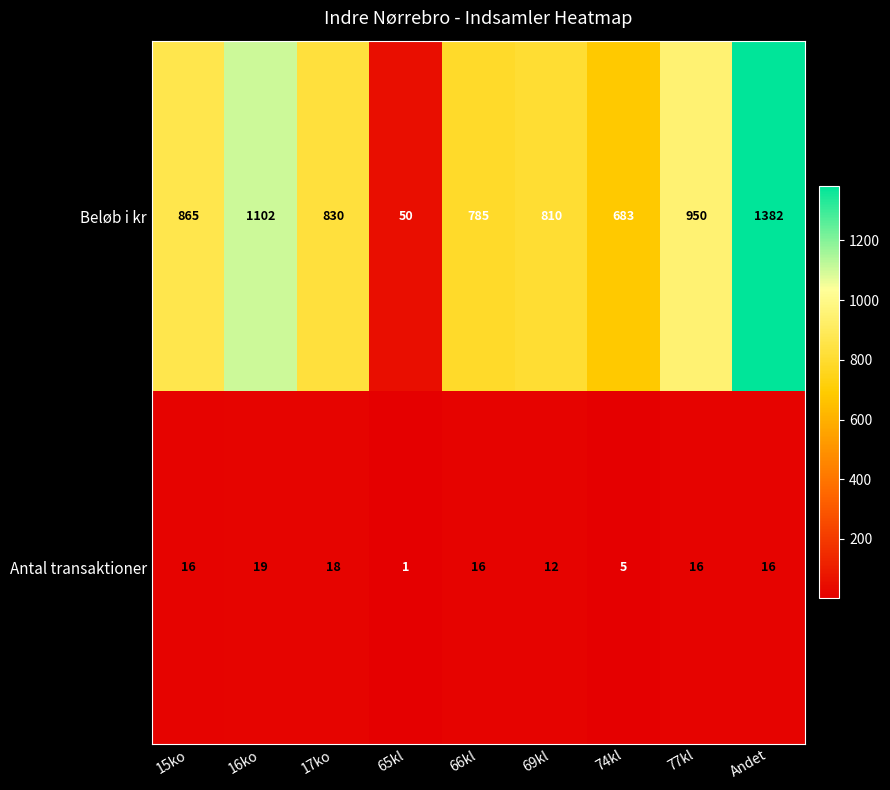

List the labels in order of Beløb i kr value, smallest first.

65kl, 74kl, 66kl, 69kl, 17ko, 15ko, 77kl, 16ko, Andet